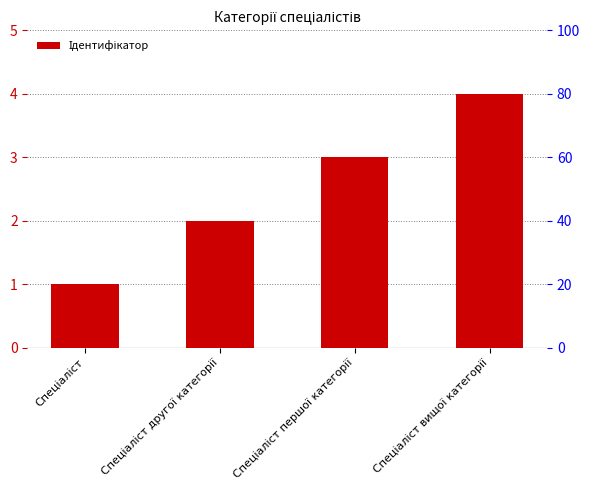

What is the maximum value shown in the chart?

4